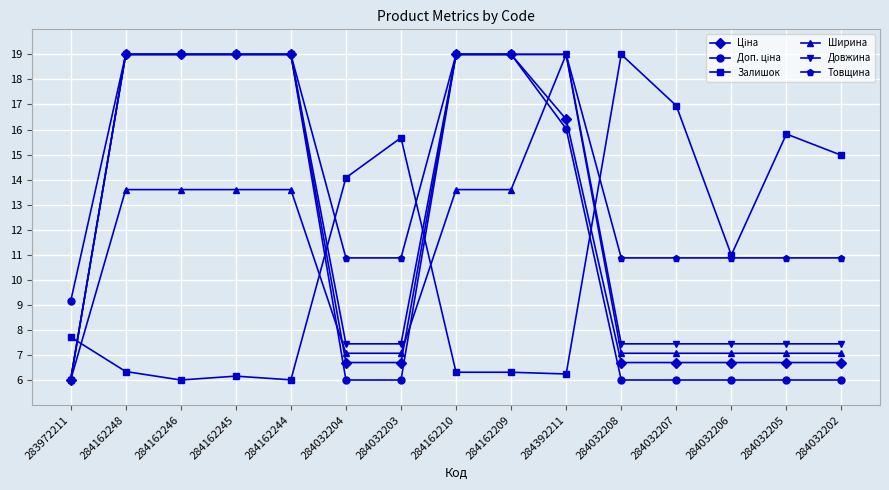

What is the maximum value shown in the chart?

19.0